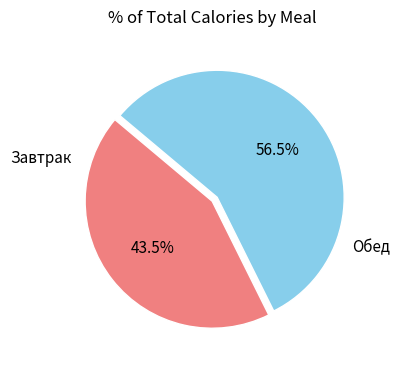

Does any single category account for the majority?

Yes